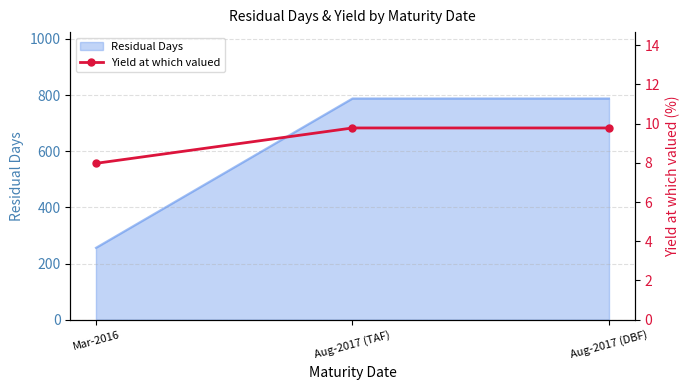

What is the ratio of the value at Mar-2016 to the value at Aug-2017 (TAF)?

0.8